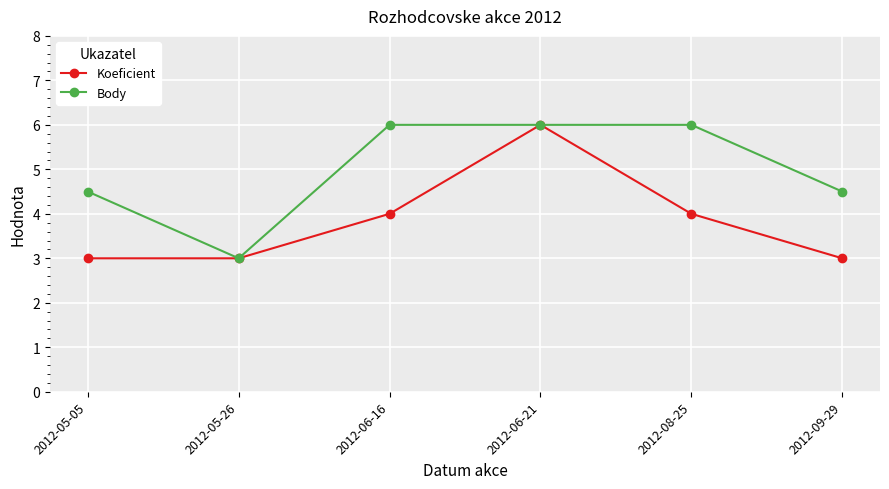

True or false: Koeficient has a value of 4.0 at 2012-06-16.

True